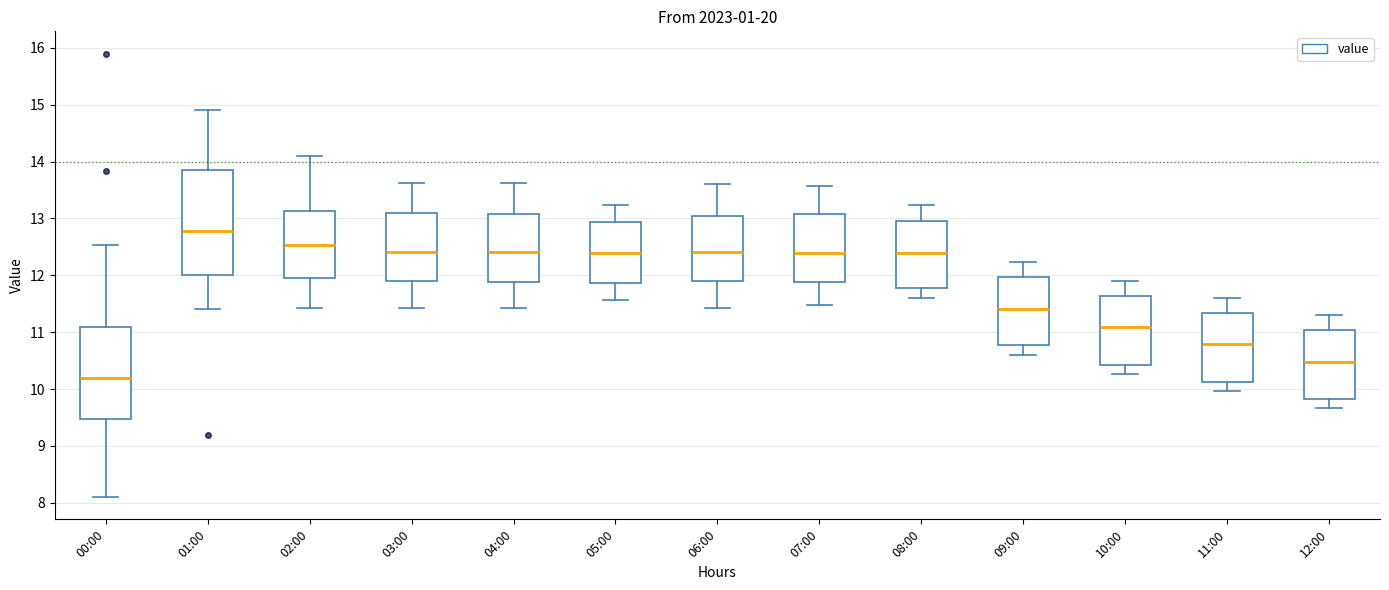

Where does the lower whisker of the box for 03:00 end on the y-axis? The values are not printed on the chart, so give them approximately, as read against the axis.

11.4